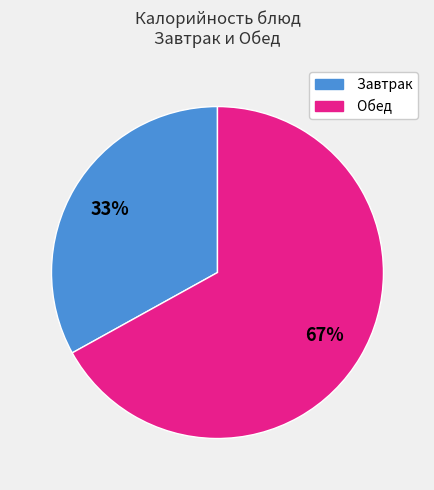

Which slice is the largest?

Обед